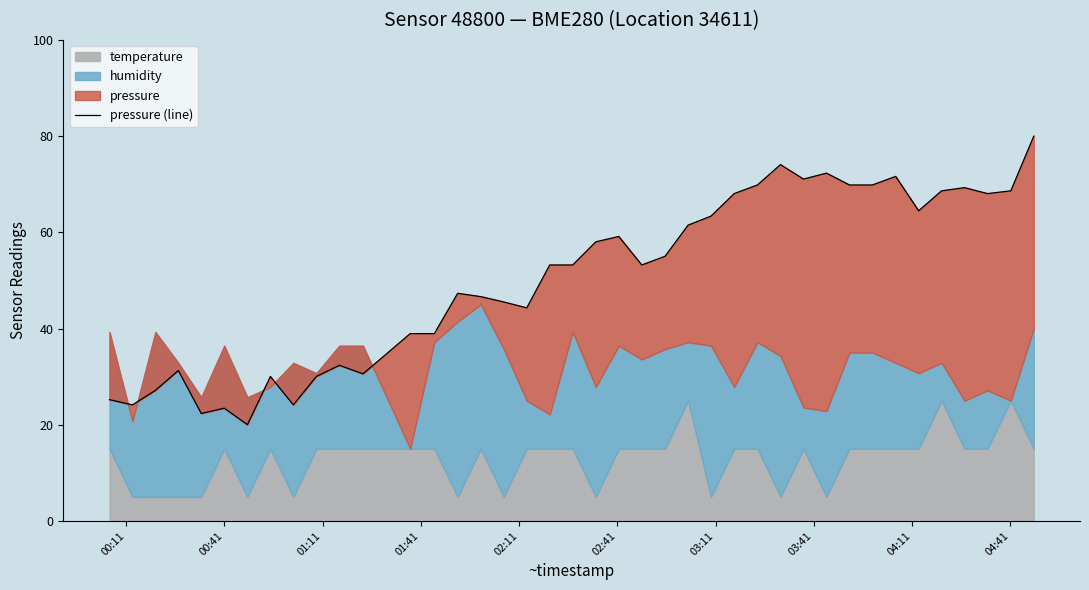

What is the average value?

50.6